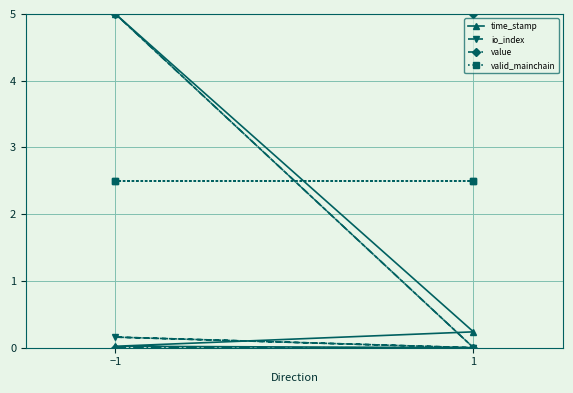

Which series changed the most between −1 and 2?

value